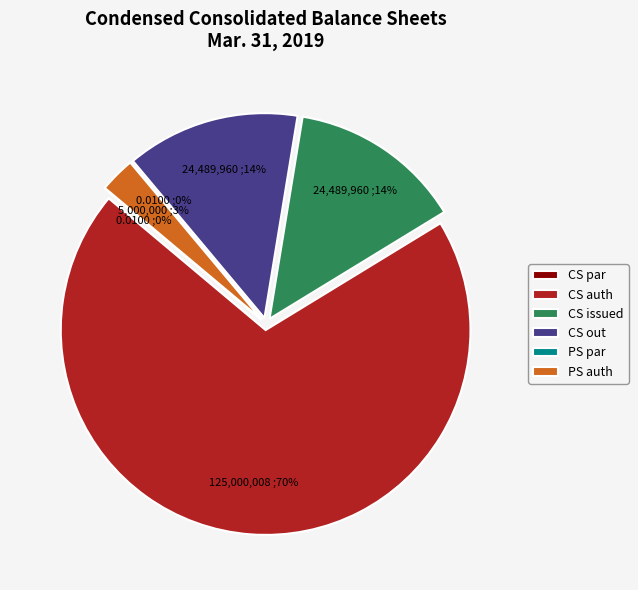

Which slice is the smallest?

Common stock, par value